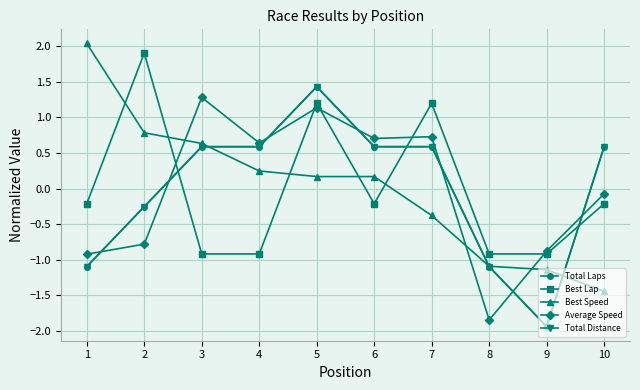

At which label does Best Speed first exceed 0?

1